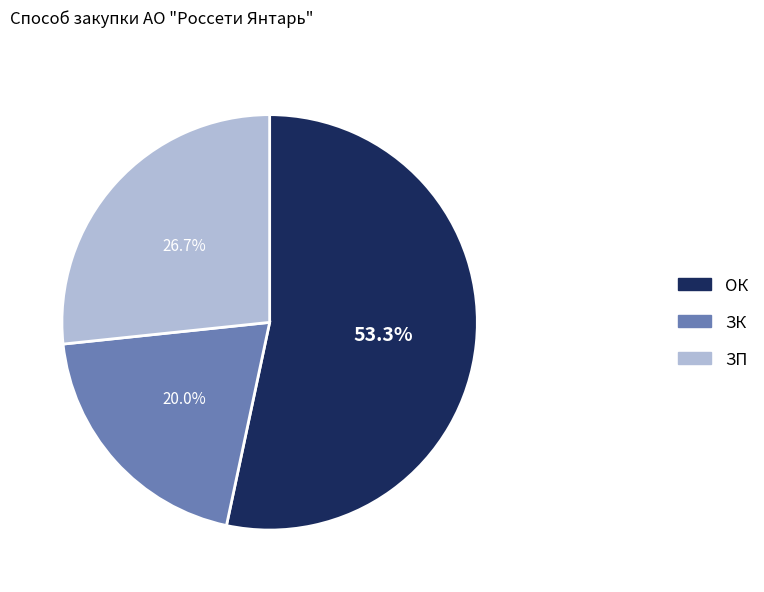

Which slice represents more than half of the pie?

ОК